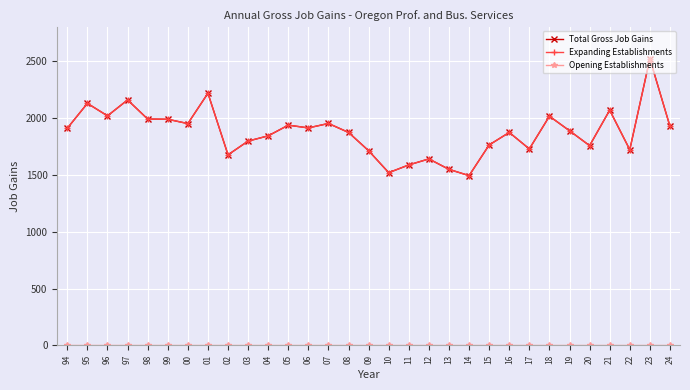

Is this an area chart (filled region under the line)?

No